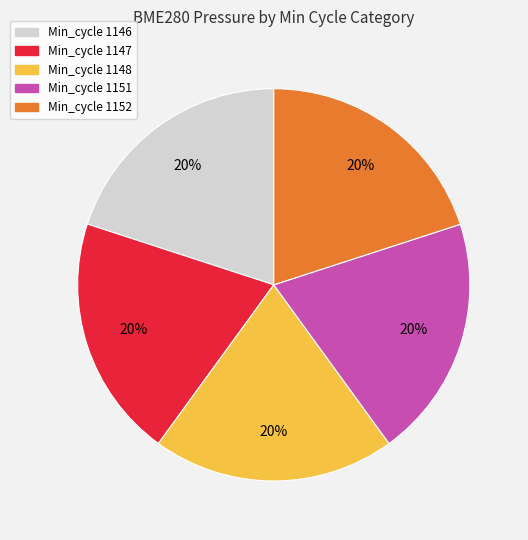

How many slices are in this pie chart?

5